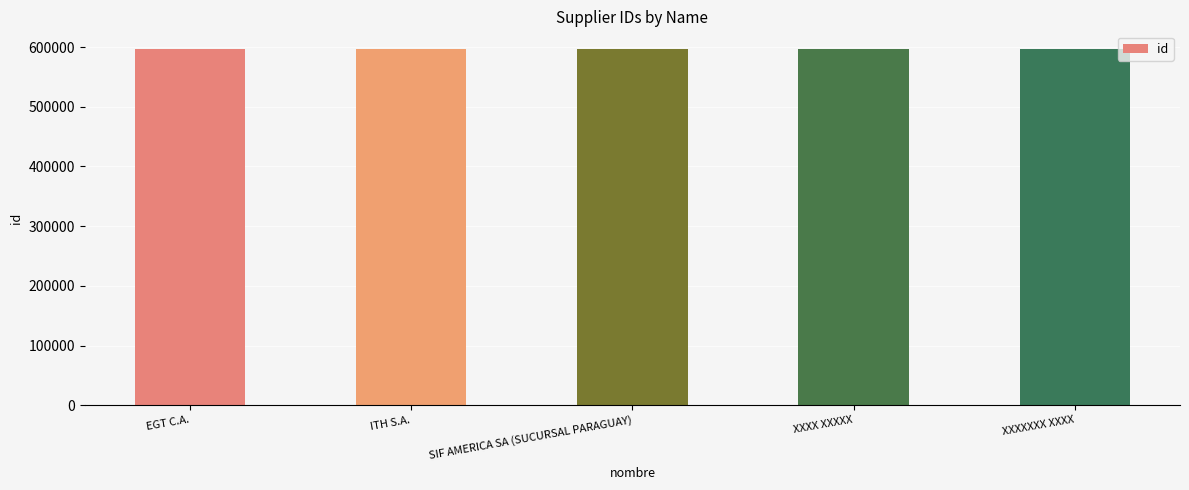

What is the approximate value at XXXX XXXXX?

596469